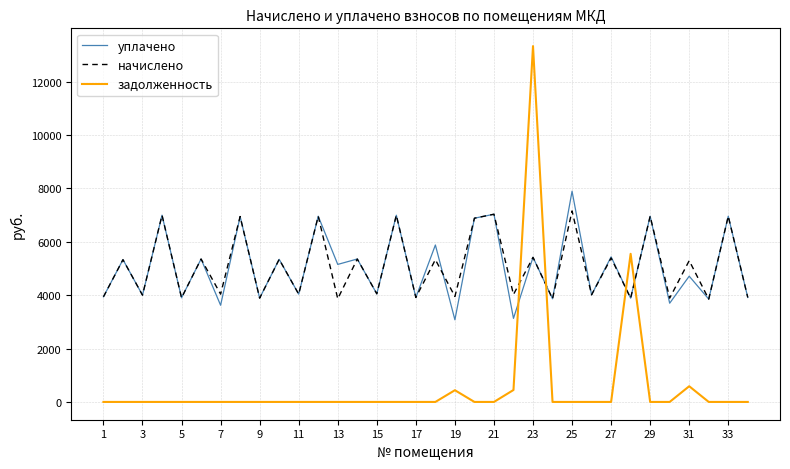

Which series has the largest range (max minus min)?

задолженность